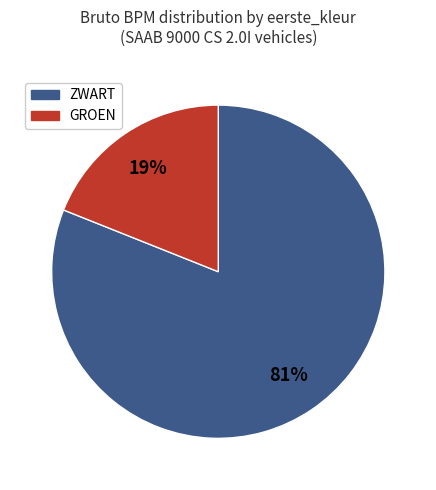

Is there a majority slice in this chart?

Yes